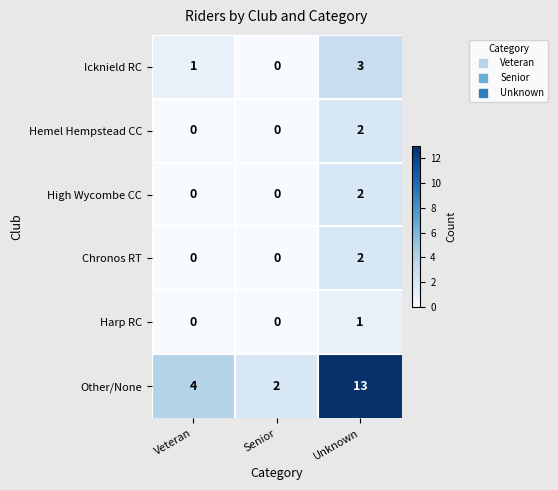

What is the sum of all Other/None values?

19